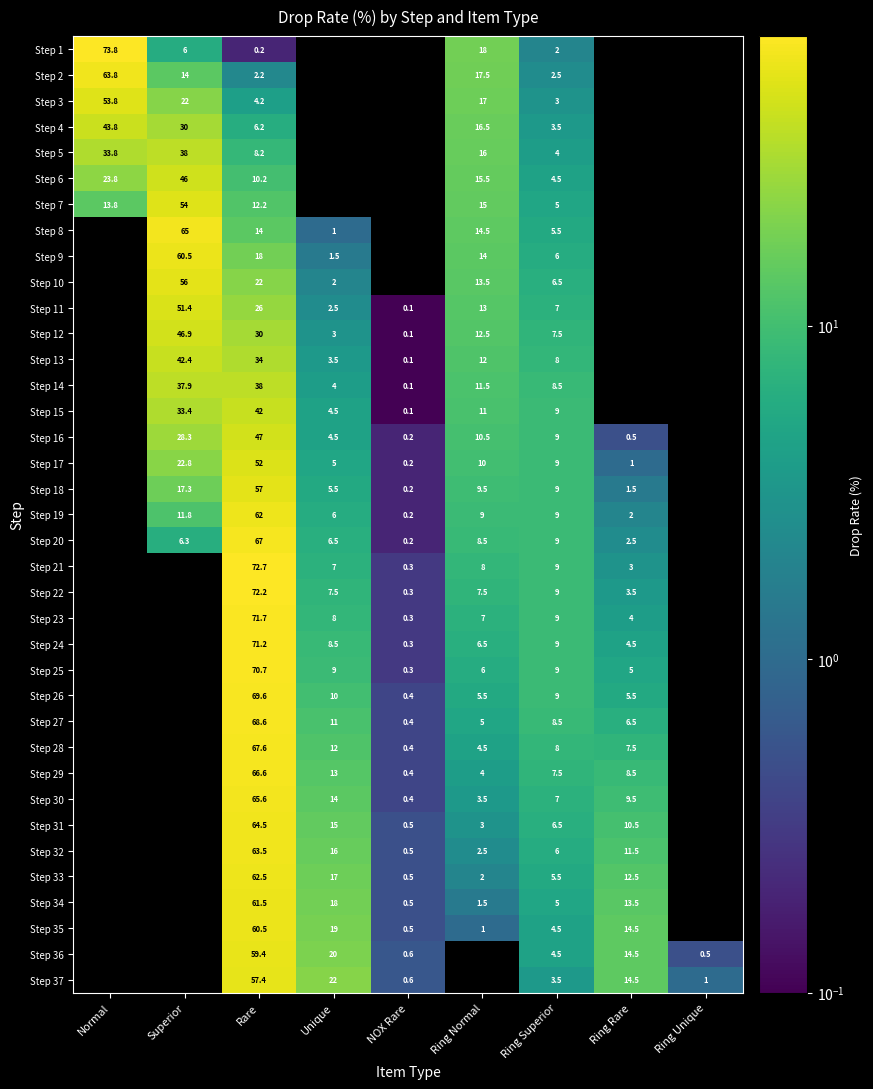

At which category does the chart reach its peak across all series?

Normal